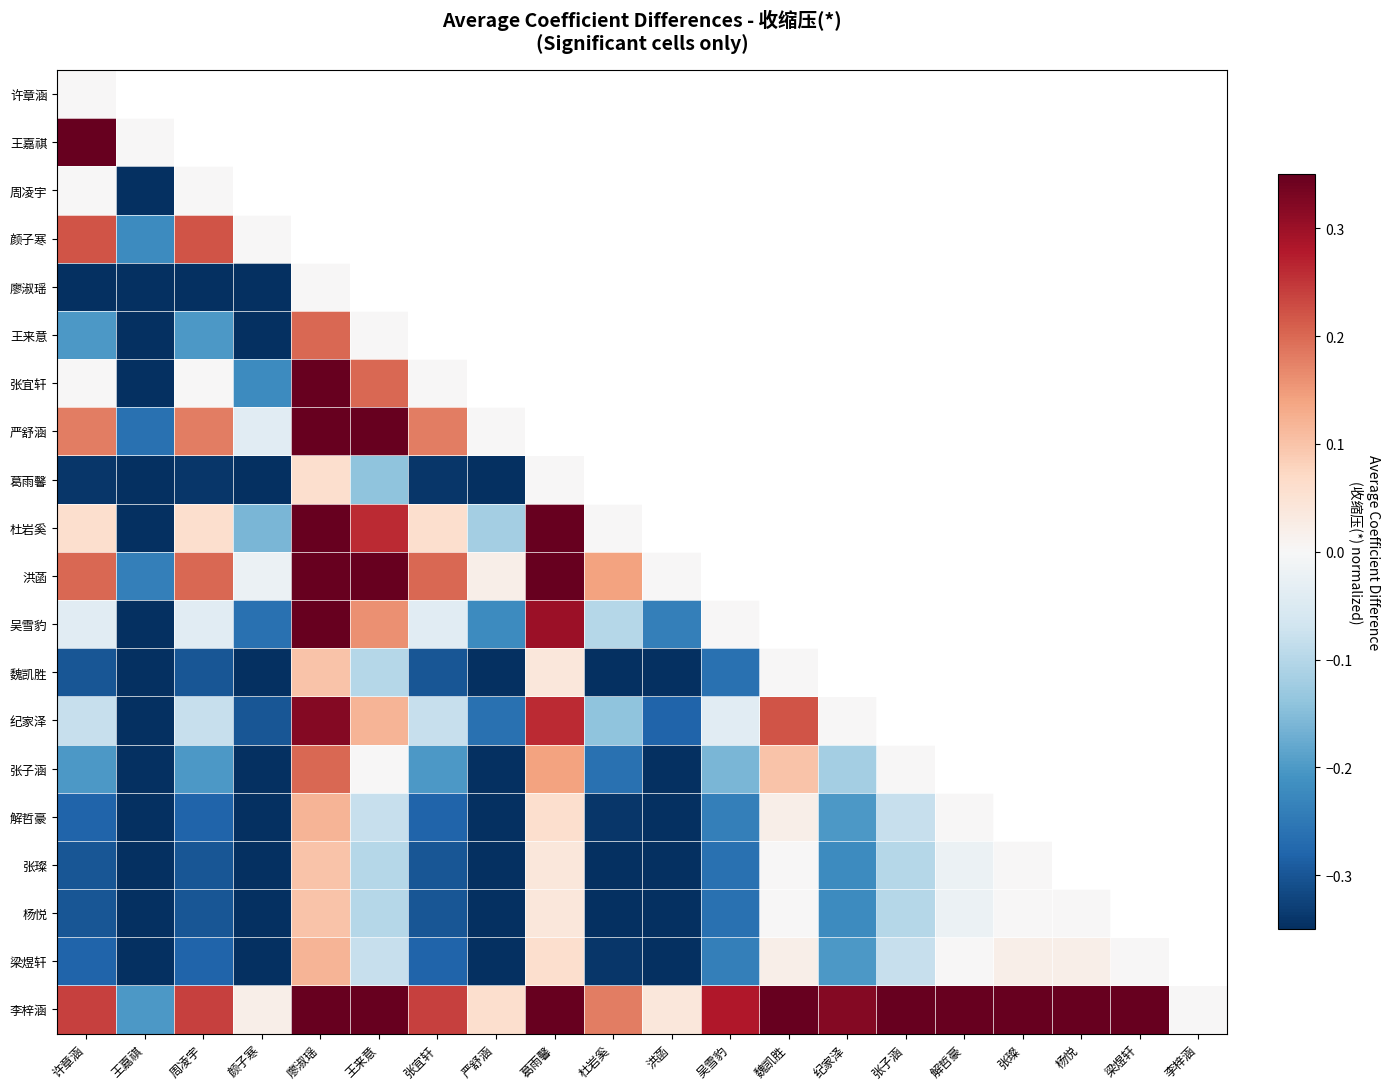

What is the greatest value displayed?

0.6